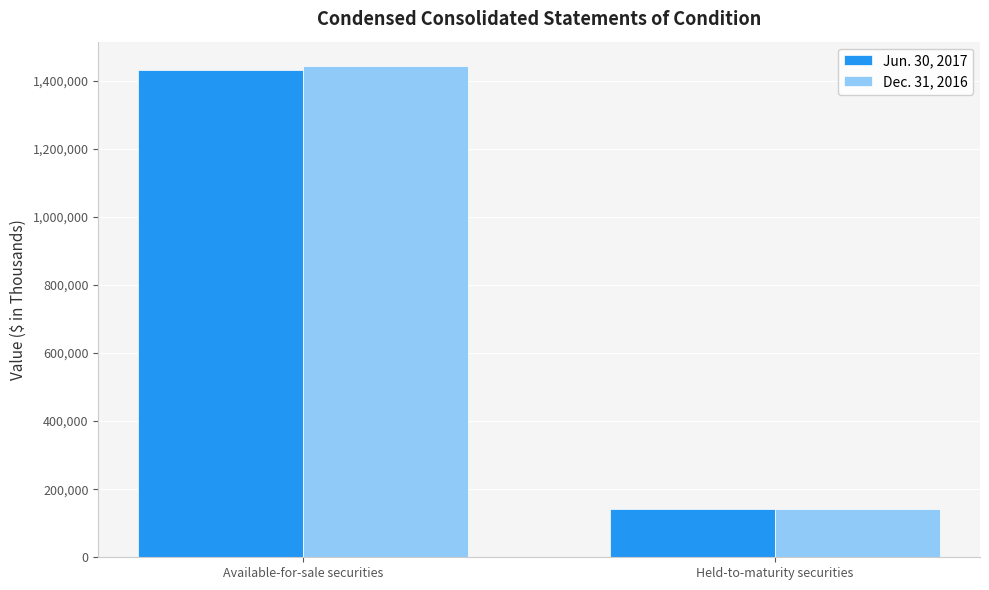

How many bars are there in each group?

2